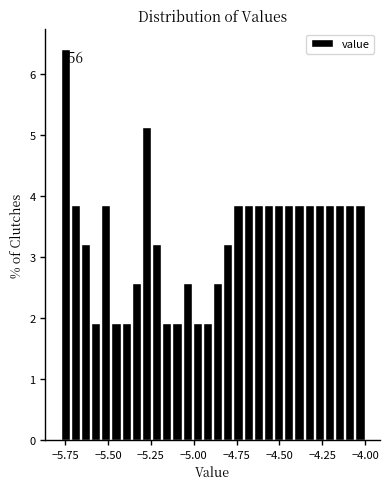

Read against the x-axis, roughly where is the centre of the tallest bar?

-5.75